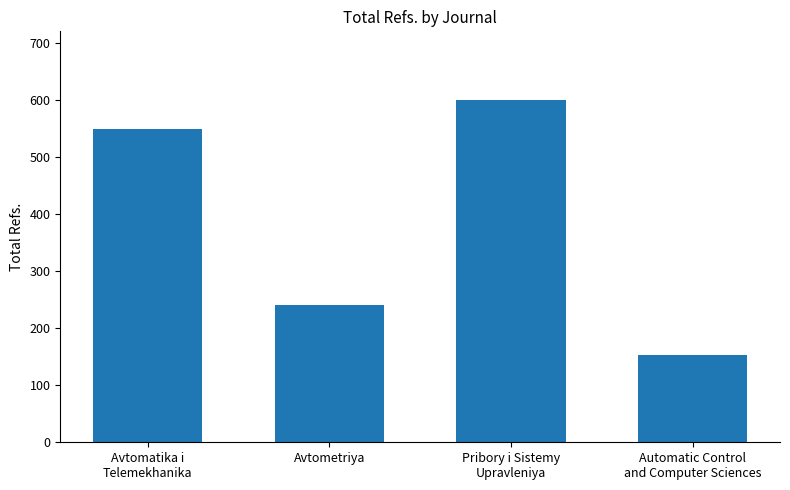

Which has a higher value, Avtomatika i
Telemekhanika or Avtometriya?

Avtomatika i
Telemekhanika